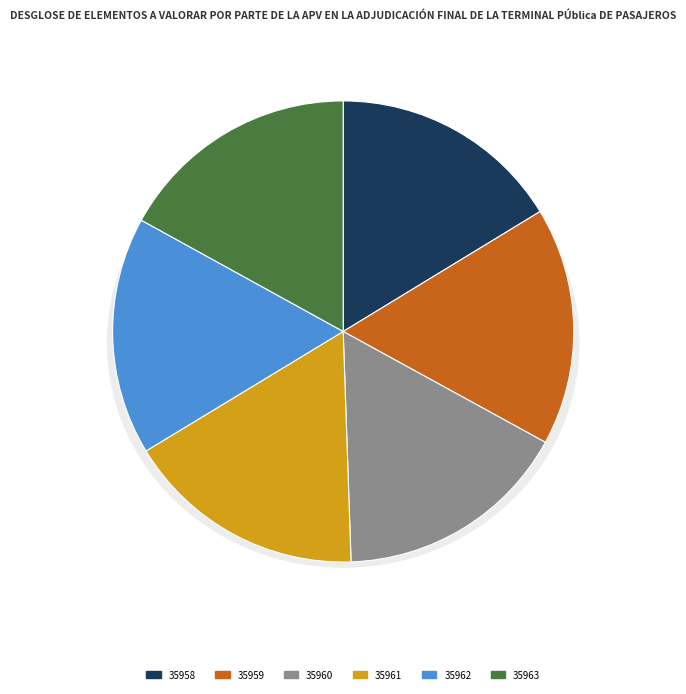

What is the largest slice in the pie chart?

35963